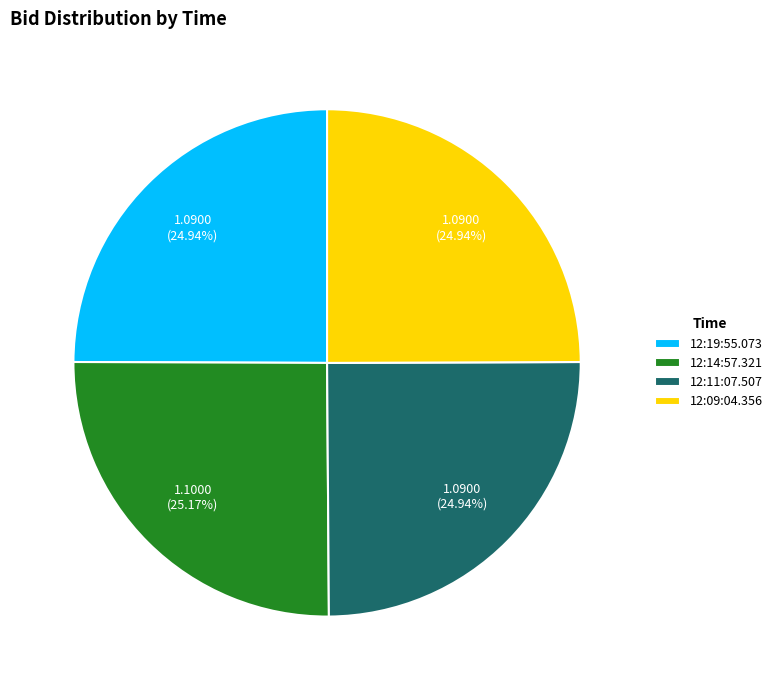

Count the number of slices in the pie.

4